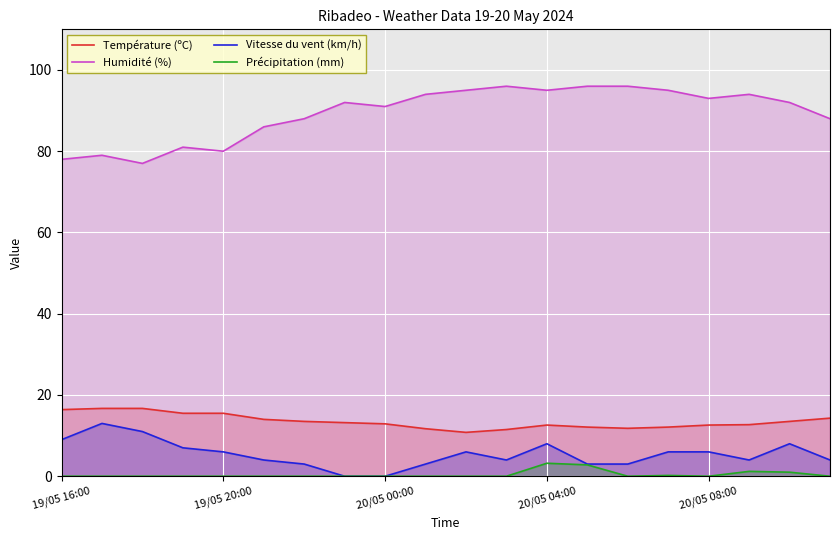

What is the maximum value shown in the chart?

96.0